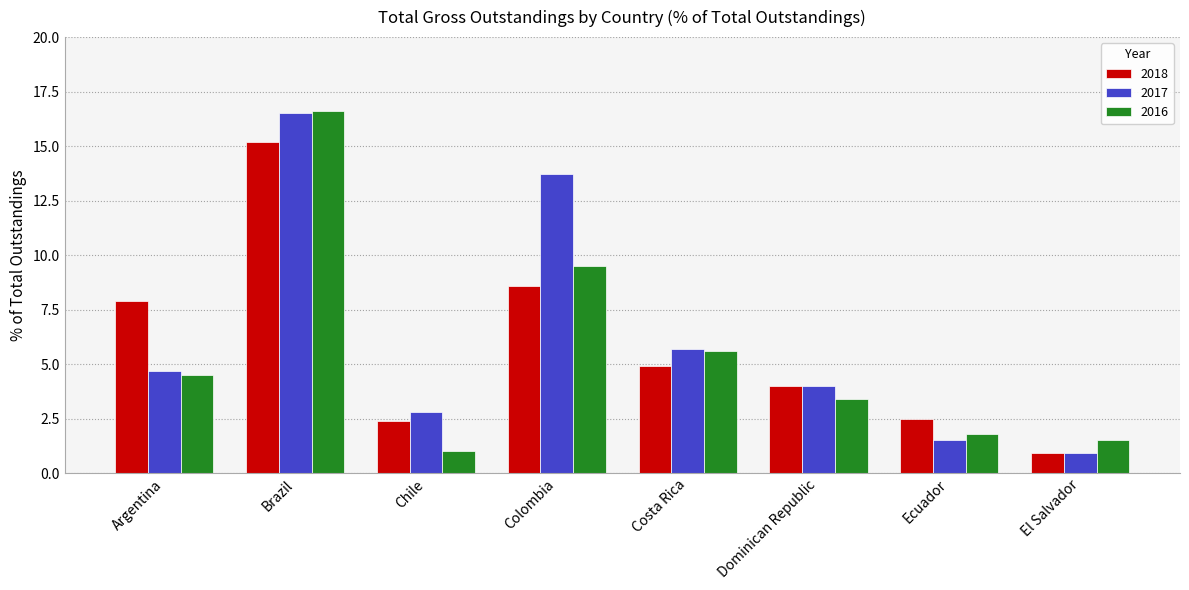

What is the difference between the highest and lowest values at Argentina?

3.4